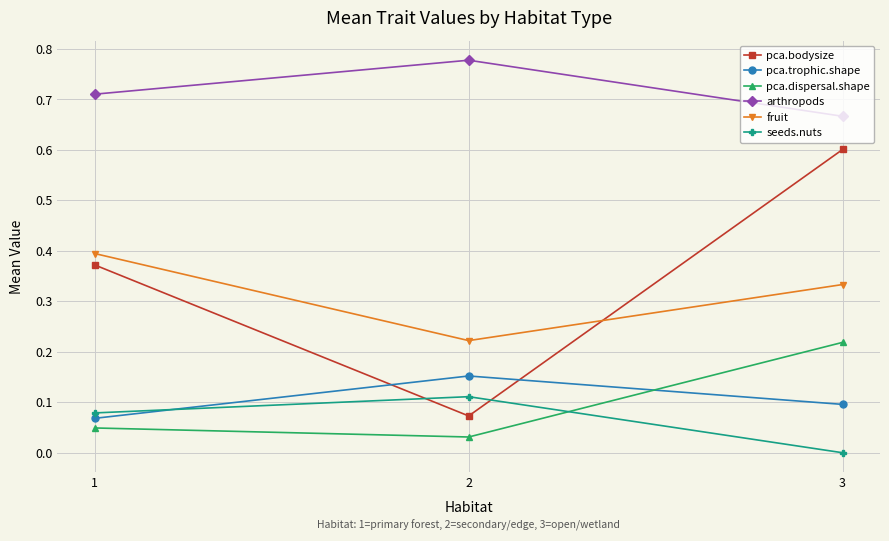

How many values in seeds.nuts are above zero?

2